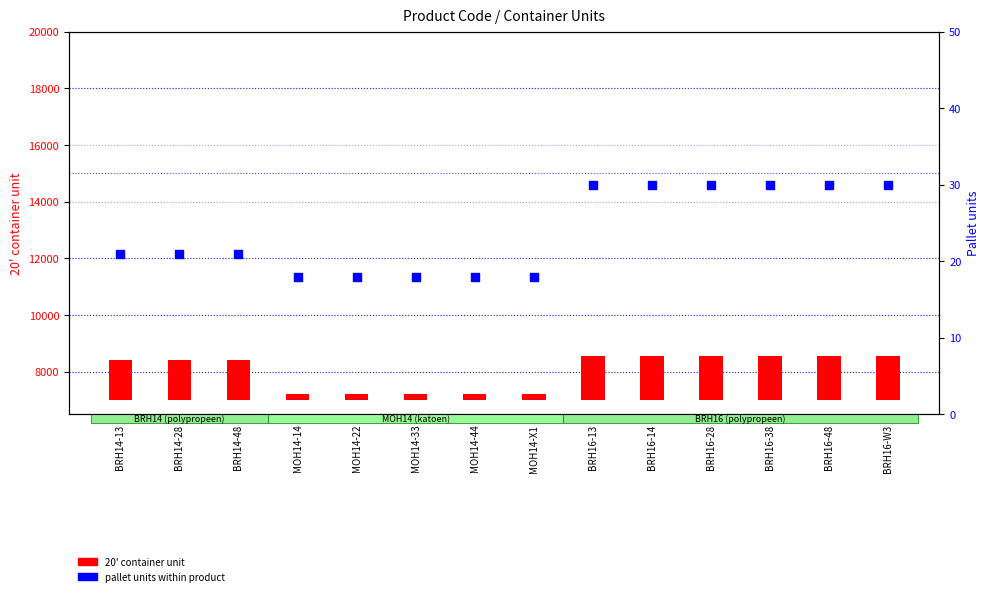

Approximately how many times larger is the value at MOH14-33 compared to BRH16-13?

0.6